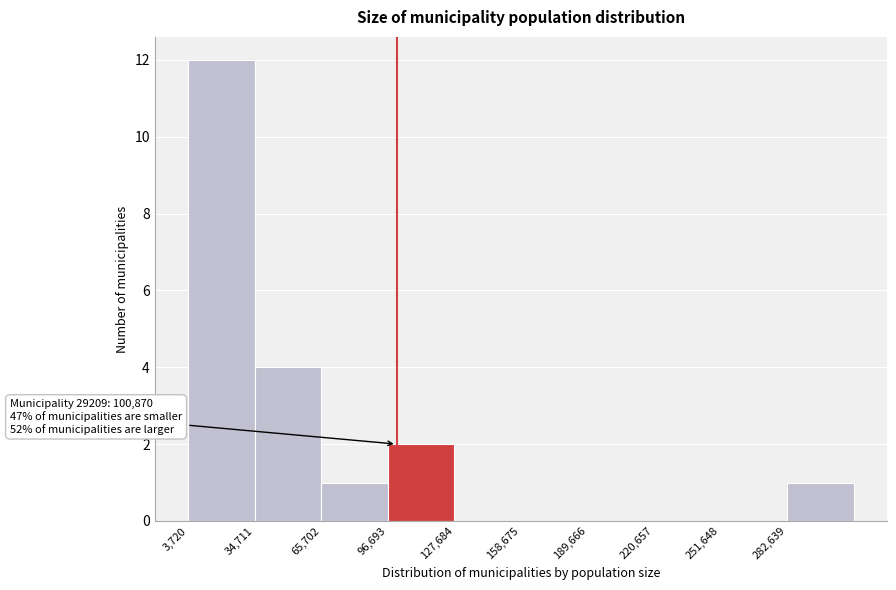

Over which range of the x-axis is the bar tallest?

5000 to 35000